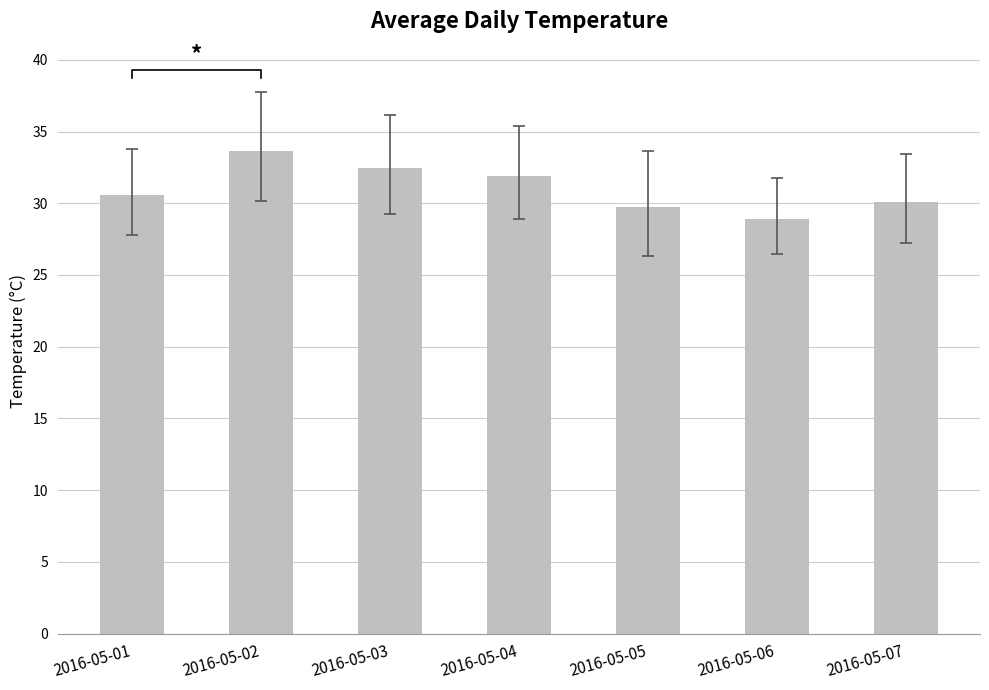

Are the bars grouped side by side (vs. stacked)?

No